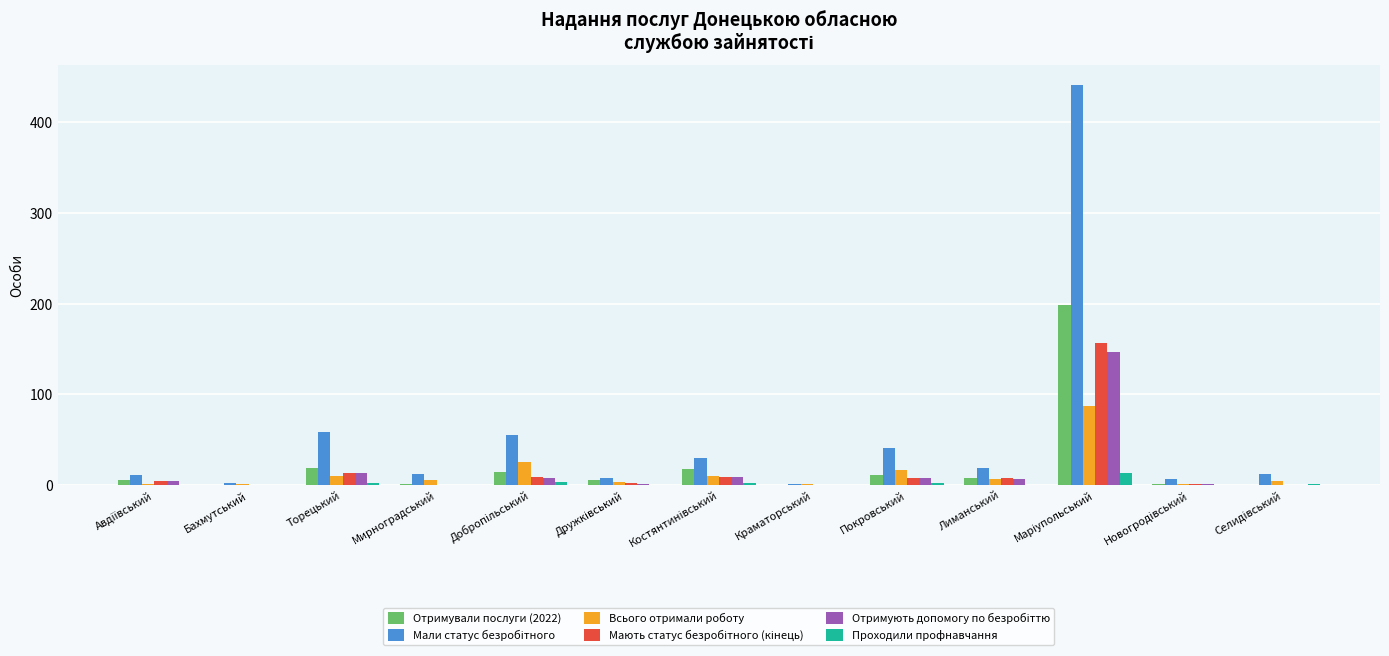

What is the highest value of the Отримували послуги (2022) series?

198